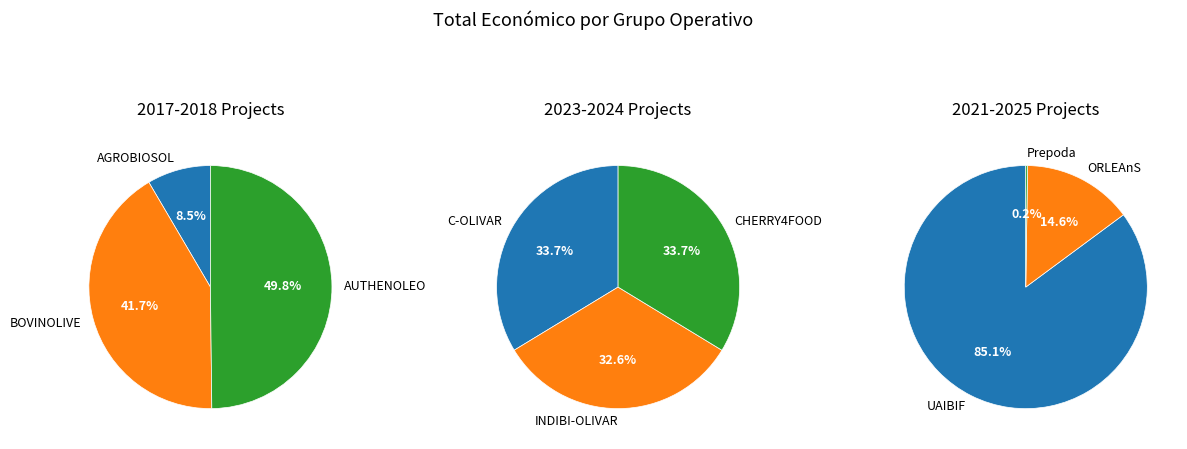

What is the smallest slice in the pie chart?

Grup Operatiu Prepoda